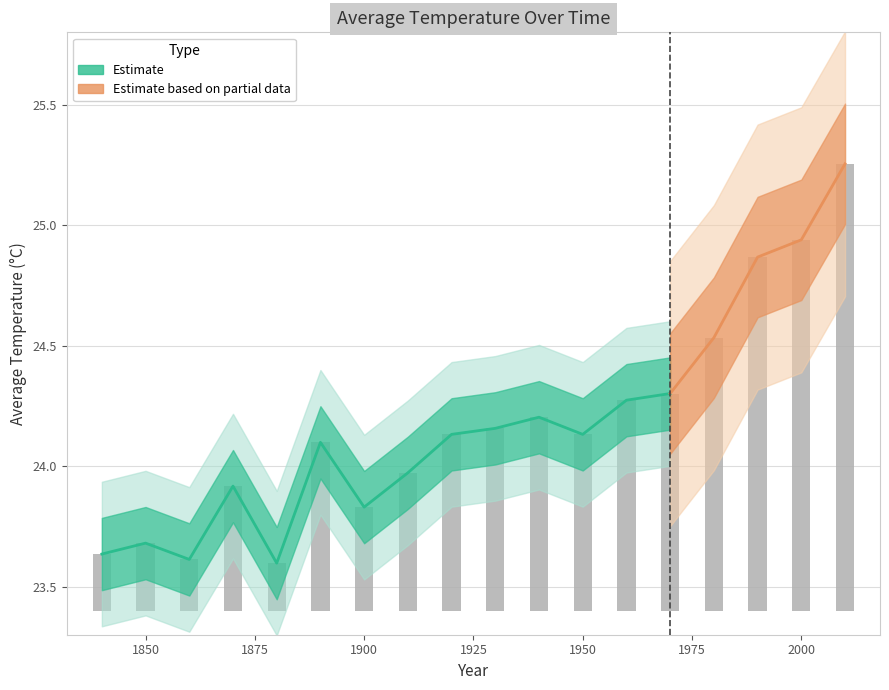

List the labels in order of value, smallest first.

1880, 1860, 1840, 1850, 1900, 1870, 1910, 1890, 1950, 1920, 1930, 1940, 1960, 1970, 1980, 1990, 2000, 2010